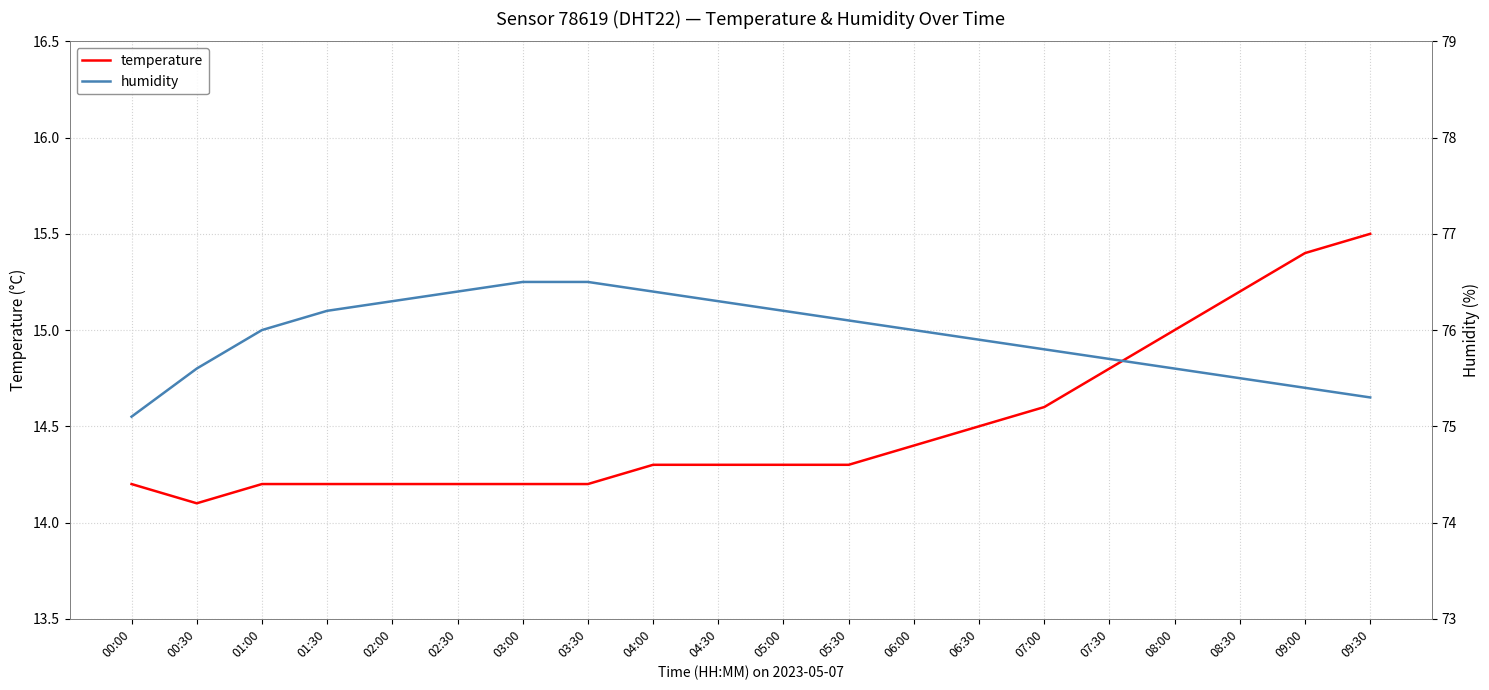

What position from the left is 05:00?

11